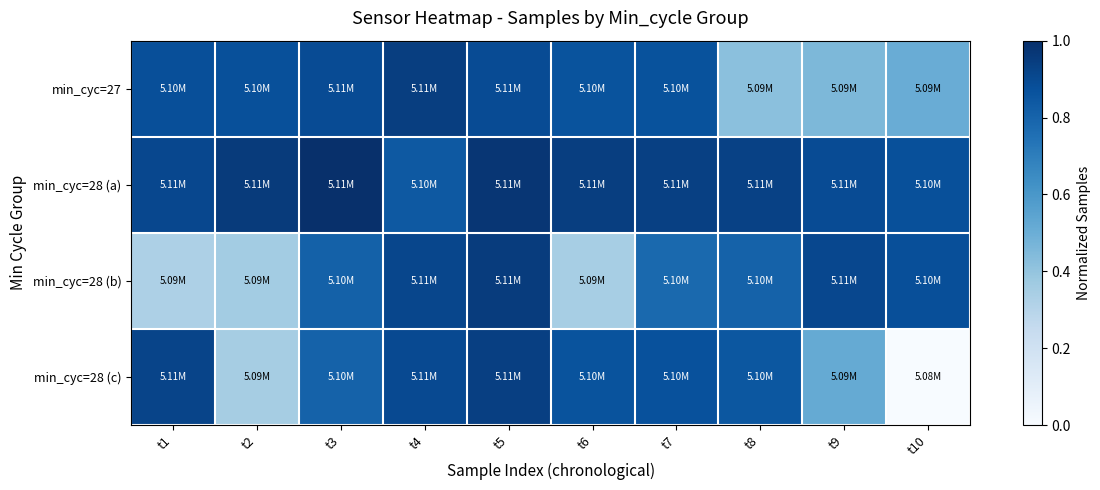

Reading right to left, list all the values displayed in this chart.

min_cyc=27: t10=0.5	t9=0.5	t8=0.4	t7=0.9	t6=0.9	t5=0.9	t4=0.9	t3=0.9	t2=0.9	t1=0.9
min_cyc=28 (a): t10=0.9	t9=0.9	t8=0.9	t7=0.9	t6=0.9	t5=1.0	t4=0.8	t3=1.0	t2=1.0	t1=0.9
min_cyc=28 (b): t10=0.9	t9=0.9	t8=0.8	t7=0.8	t6=0.3	t5=1.0	t4=0.9	t3=0.8	t2=0.4	t1=0.3
min_cyc=28 (c): t10=0.0	t9=0.5	t8=0.8	t7=0.9	t6=0.9	t5=0.9	t4=0.9	t3=0.8	t2=0.3	t1=0.9